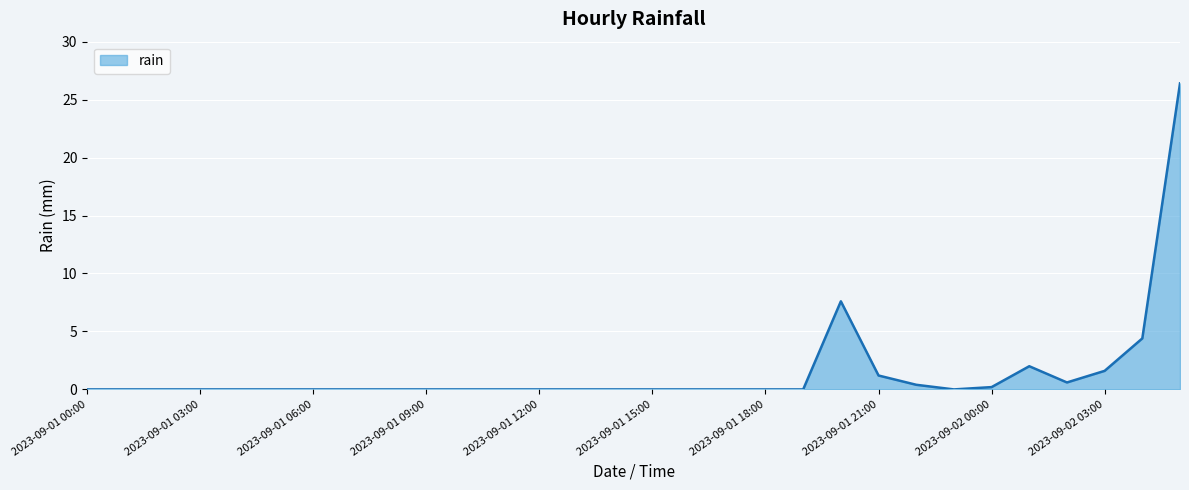

Reading left to right, what are all the values shown in this chart?

0.0	0.0	0.0	0.0	0.0	0.0	0.0	0.0	0.0	0.0	0.0	0.0	0.0	0.0	0.0	0.0	0.0	0.0	0.0	0.0	7.6	1.2	0.4	0.0	0.2	2.0	0.6	1.6	4.4	26.4